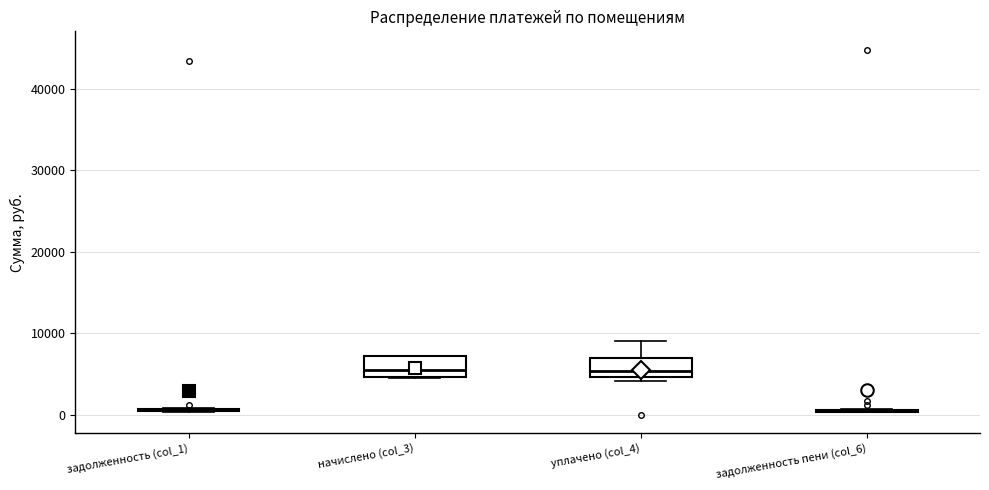

Where is the lower edge of the box for уплачено (col_4) on the y-axis? The values are not printed on the chart, so give them approximately, as read against the axis.

5000